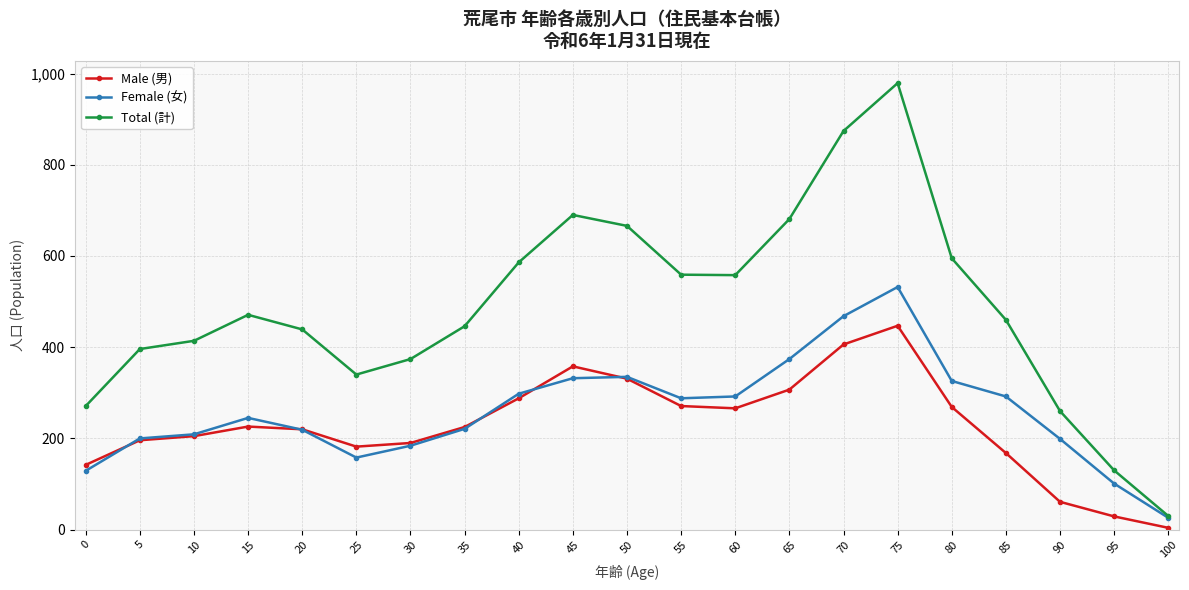

True or false: Male (男) and Total (計) cross at least once.

False